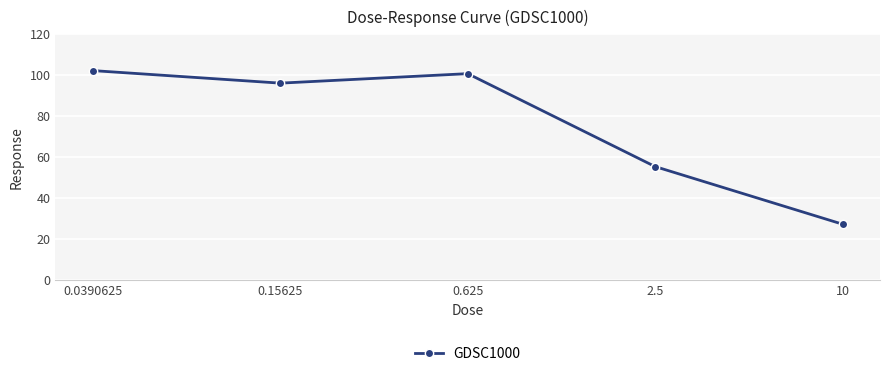

What is the value of the 4th point from the left?

55.3